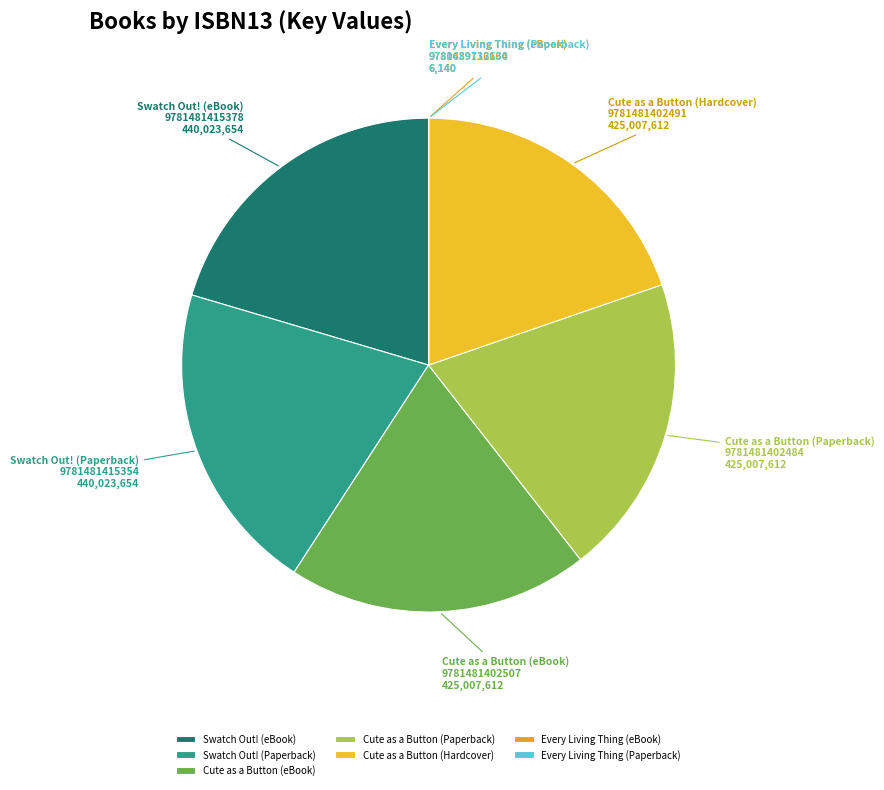

What is the ratio of the value at Swatch Out! (Paperback) 9781481415354 to the value at Cute as a Button (eBook) 9781481402507?

1.0